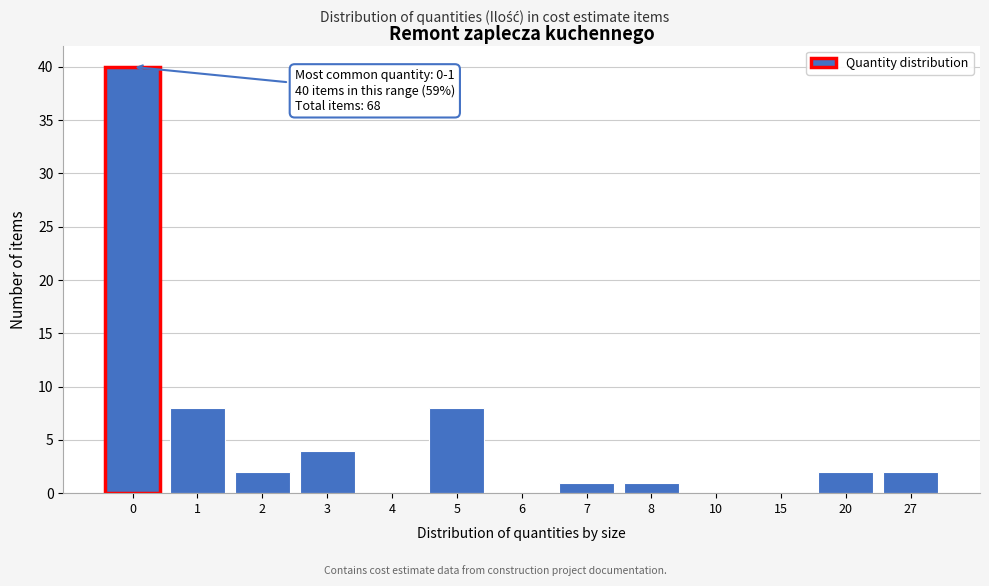

Reading left to right, transcribe all the data shown in this chart.

0=40	1=8	2=2	3=4	4=0	5=8	6=0	7=1	8=1	10=0	15=0	20=2	27=2